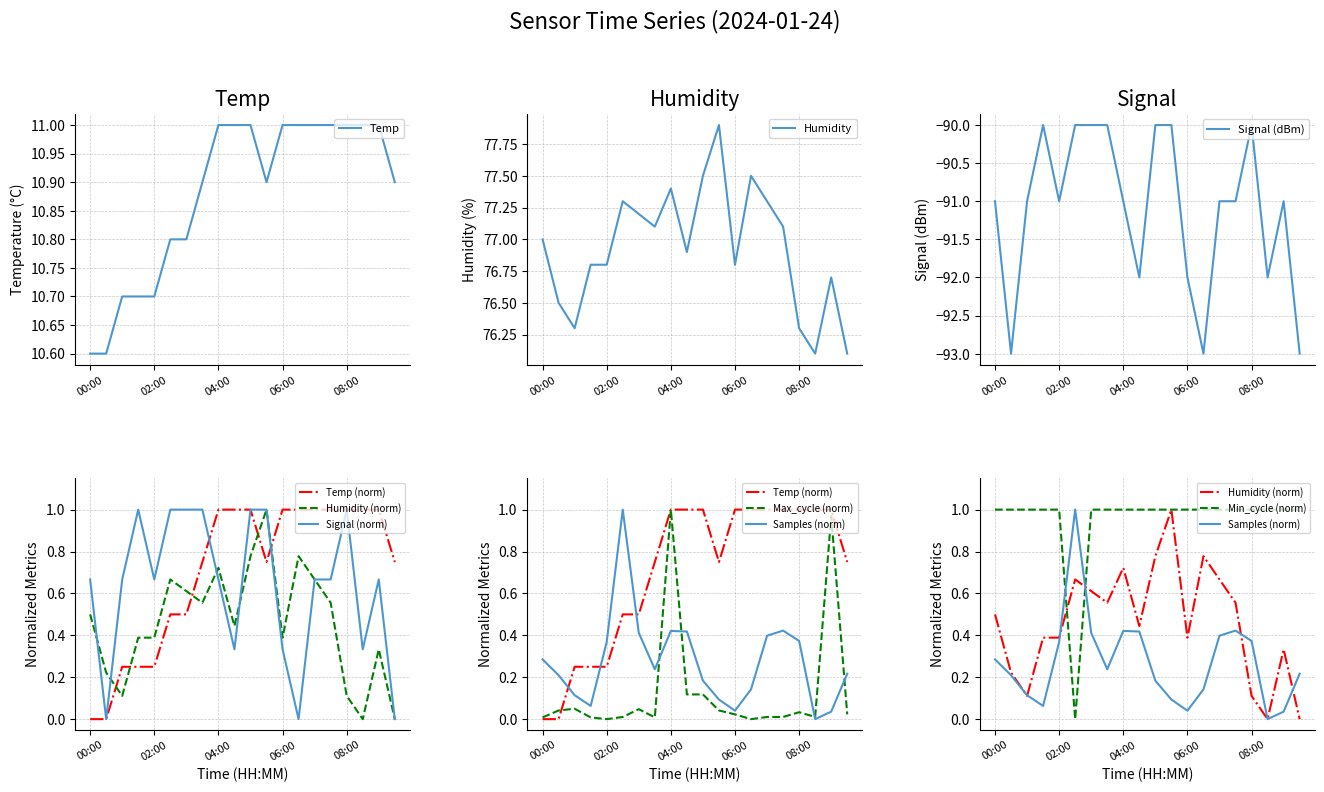

True or false: Temp and Samples cross at least once.

False